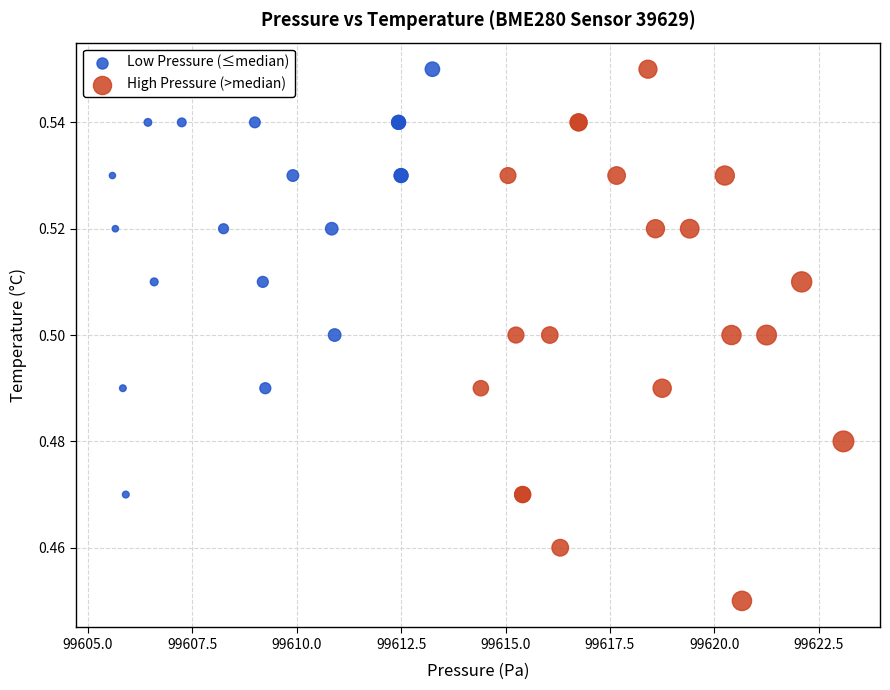

Which series contains the lowest Y value?

High Pressure (>median)